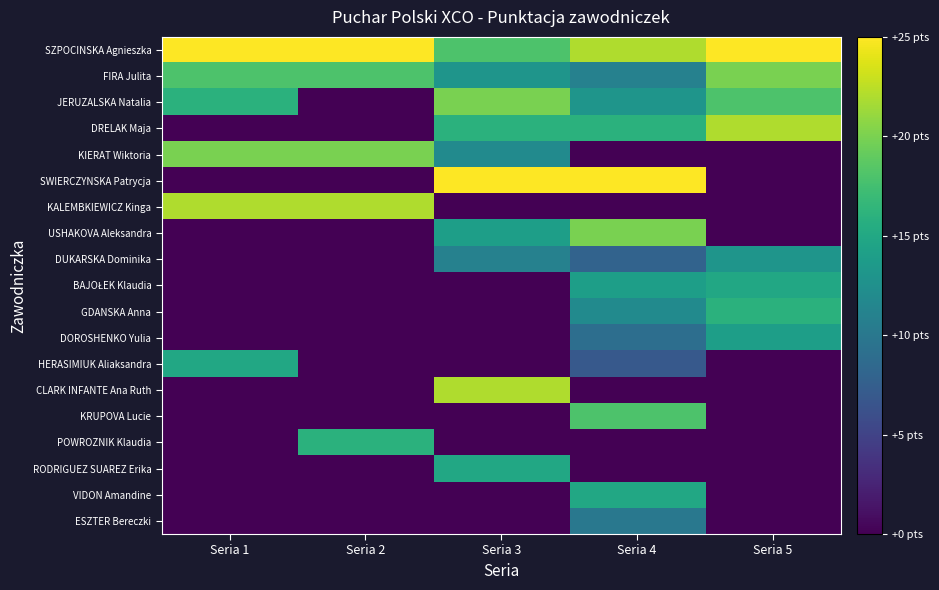

At Seria 1, list the series in order from largest to smallest.

SZPOCINSKA Agnieszka, KALEMBKIEWICZ Kinga, KIERAT Wiktoria, FIRA Julita, JERUZALSKA Natalia, HERASIMIUK Aliaksandra, DRELAK Maja, SWIERCZYNSKA Patrycja, USHAKOVA Aleksandra, DUKARSKA Dominika, BAJOŁEK Klaudia, GDANSKA Anna, DOROSHENKO Yulia, CLARK INFANTE Ana Ruth, KRUPOVA Lucie, POWROZNIK Klaudia, RODRIGUEZ SUAREZ Erika, VIDON Amandine, ESZTER Bereczki